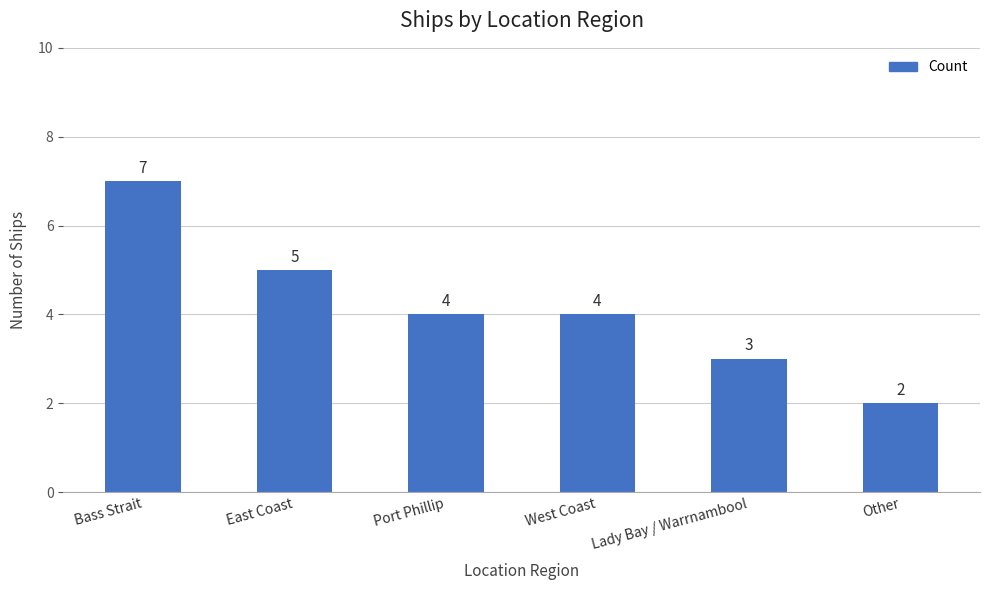

At which label does the data first exceed 4?

Bass Strait